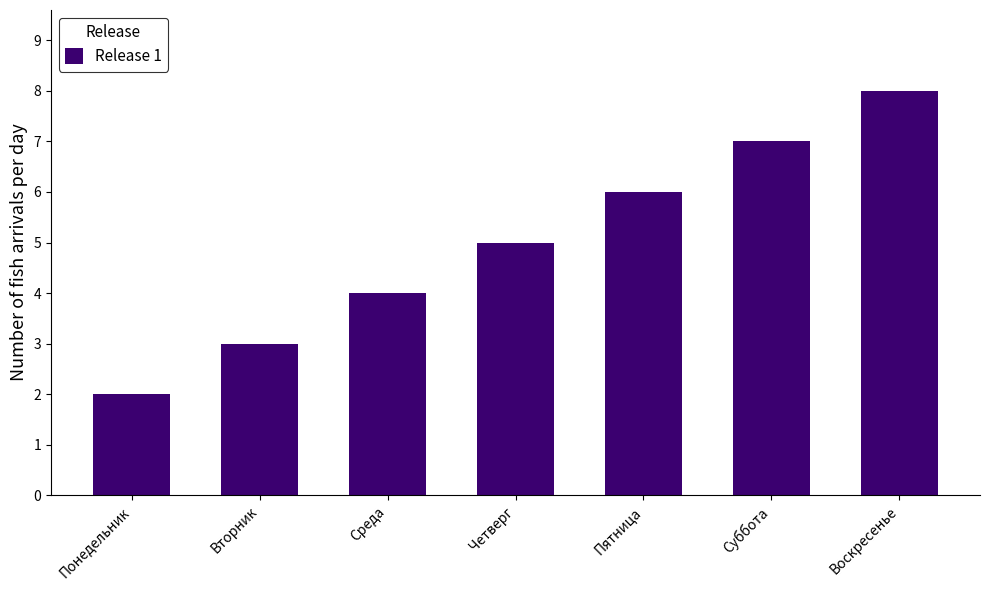

What is the sum of the values at Воскресенье and Пятница?

14